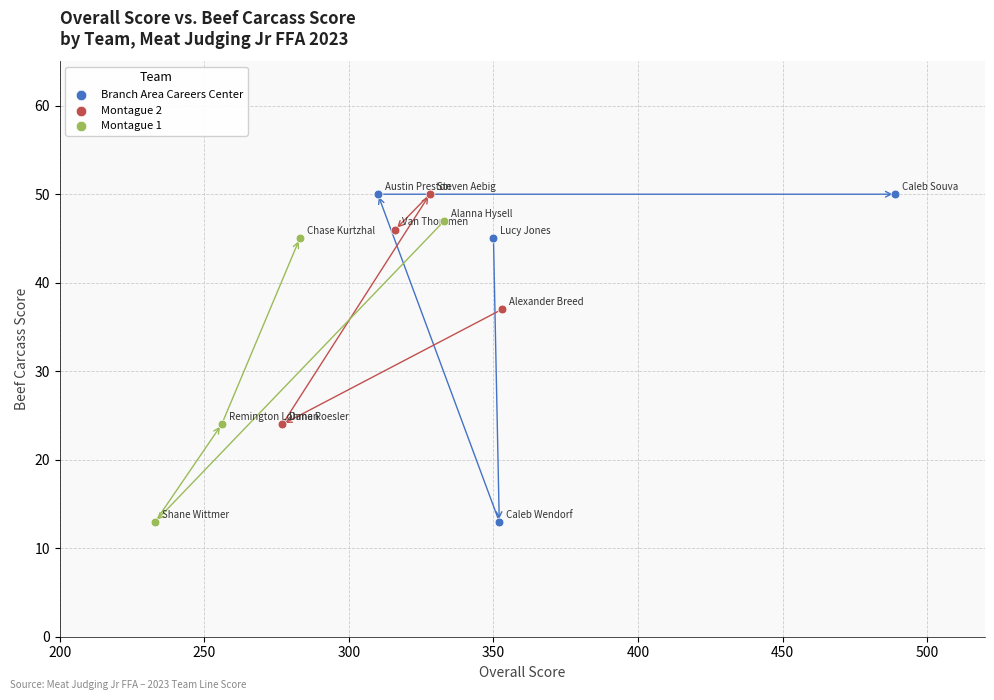

Which series has the largest Y range (max minus min)?

Branch Area Careers Center